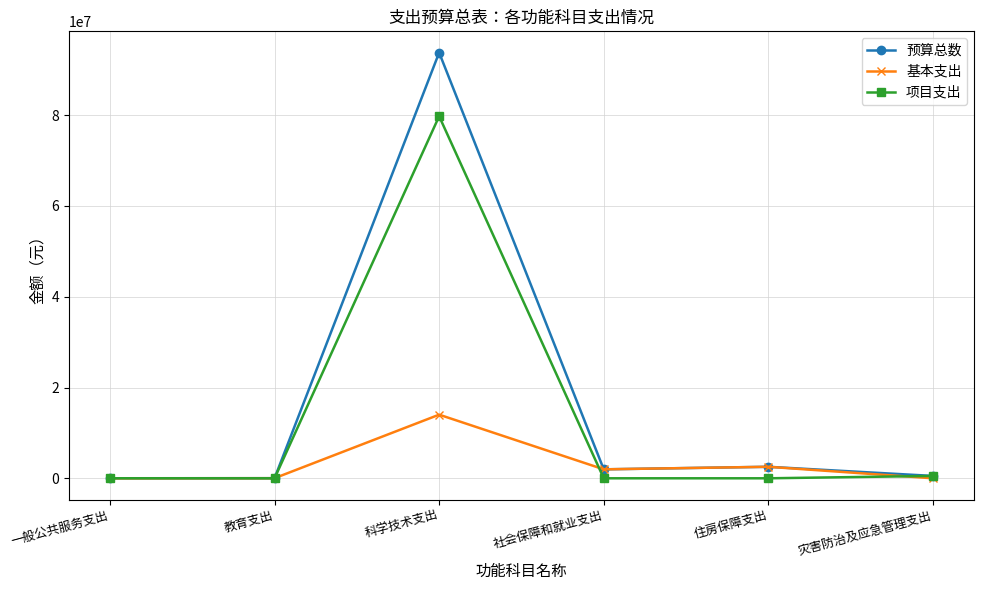

The value of 基本支出 at 一般公共服务支出 is -4427236.6. True or false?

False